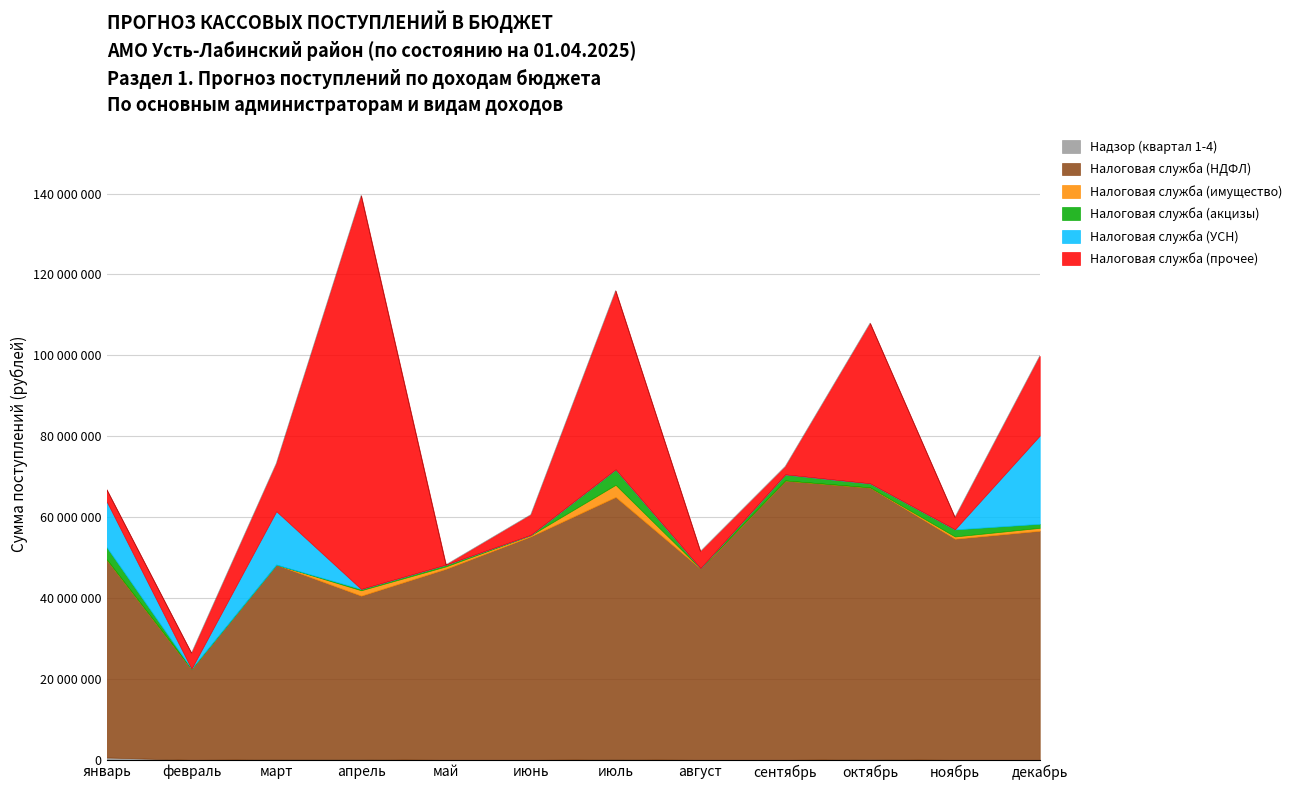

Which series has the largest total across all categories?

Налоговая служба (НДФЛ)